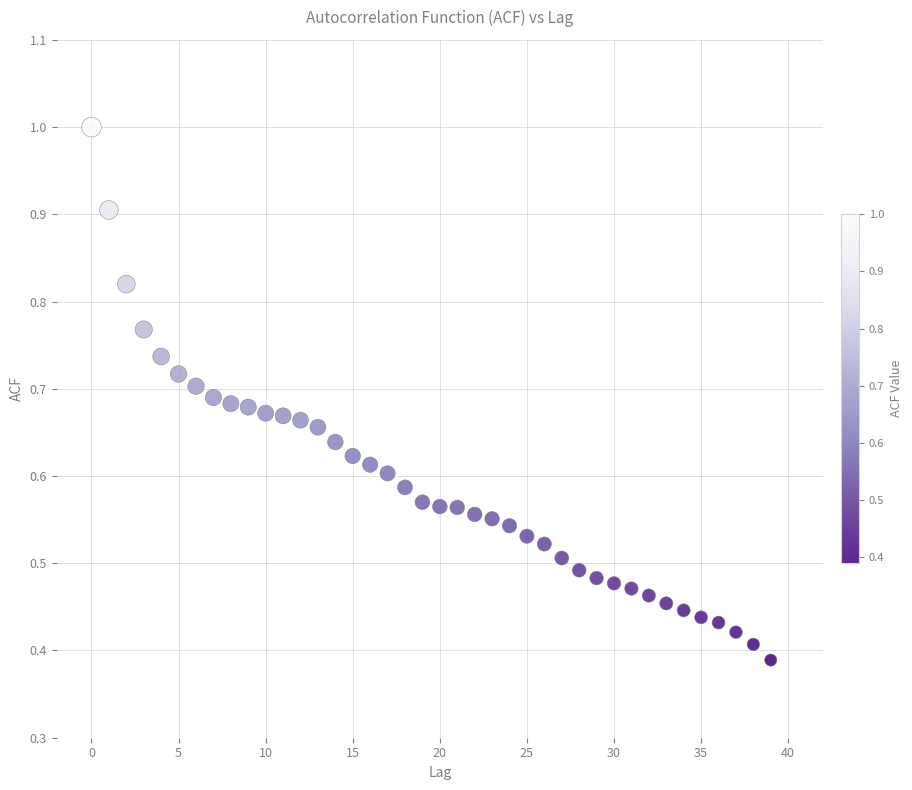

Count the number of points in this scatter plot.

40